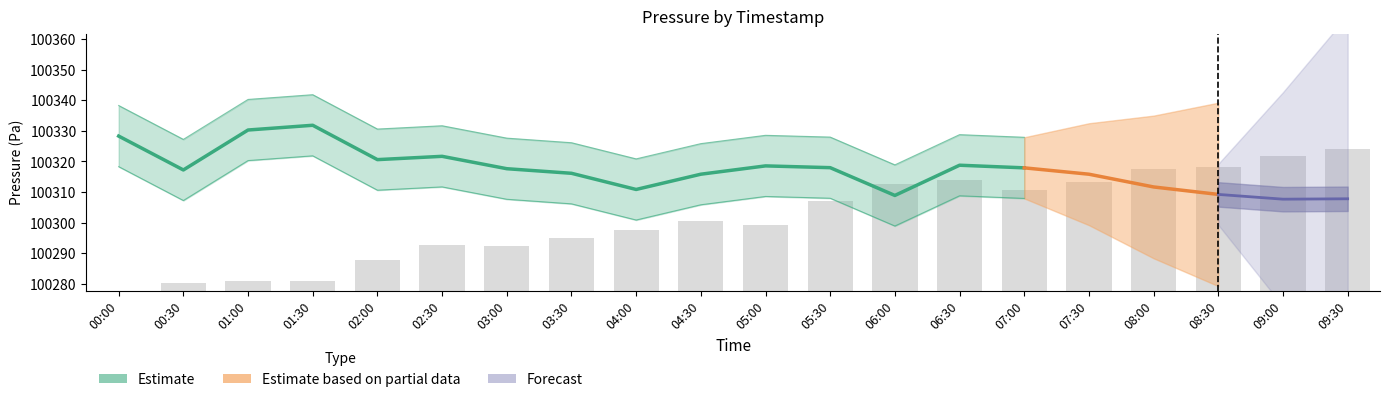

The chart shows a value of 100313.4 at 07:30. True or false?

True